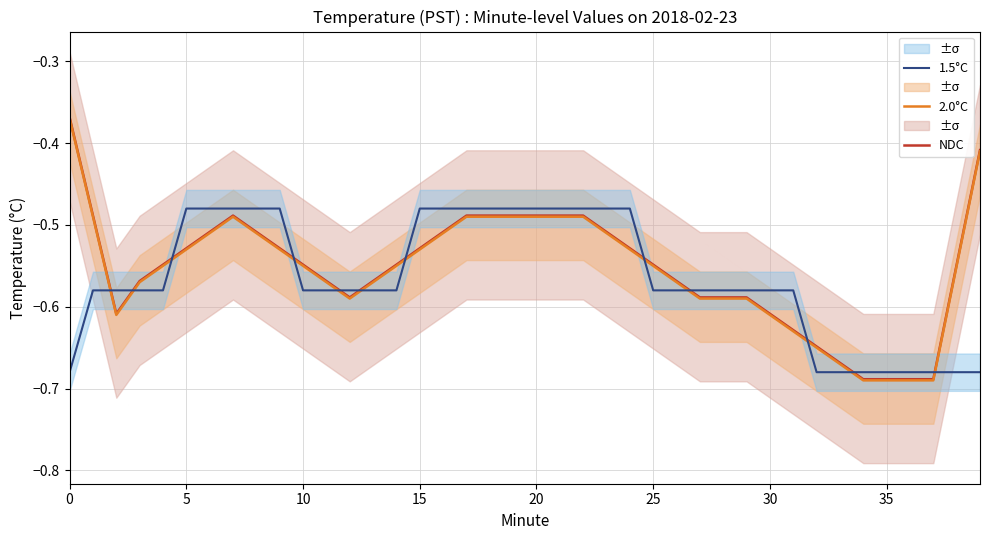

Which series has the largest range (max minus min)?

NDC